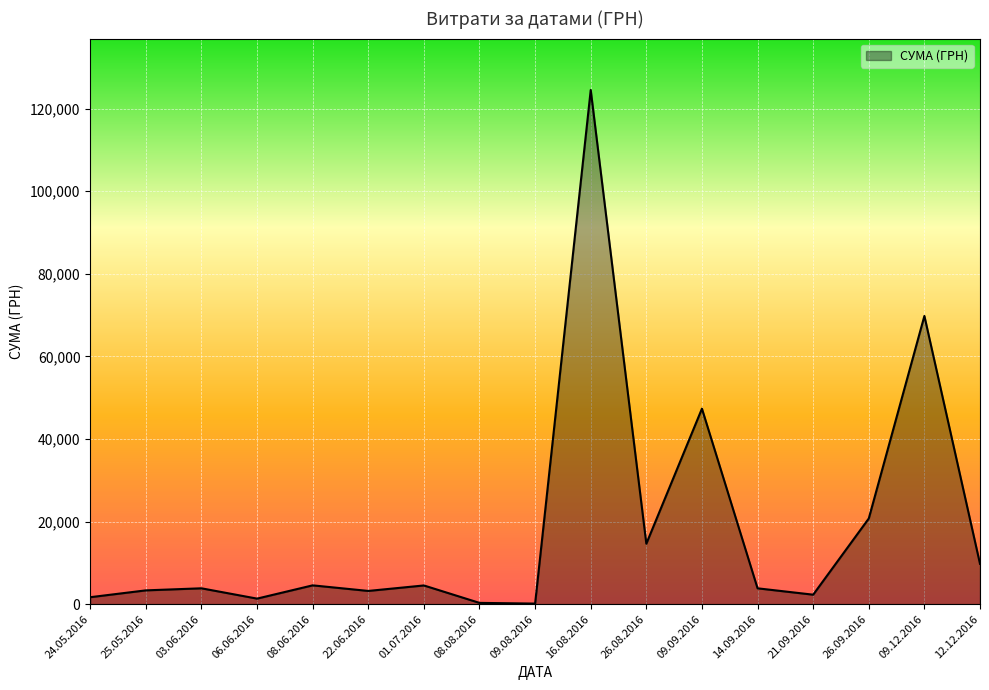

What is the minimum value shown in the chart?

135.0